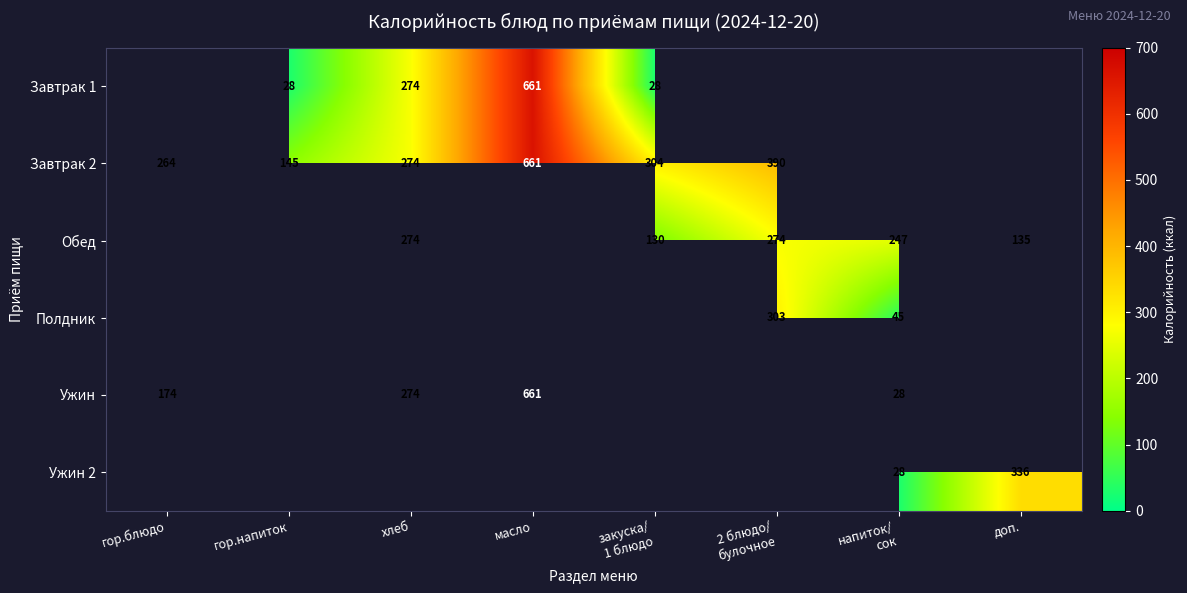

The Ужин series shows 274 at хлеб. True or false?

True